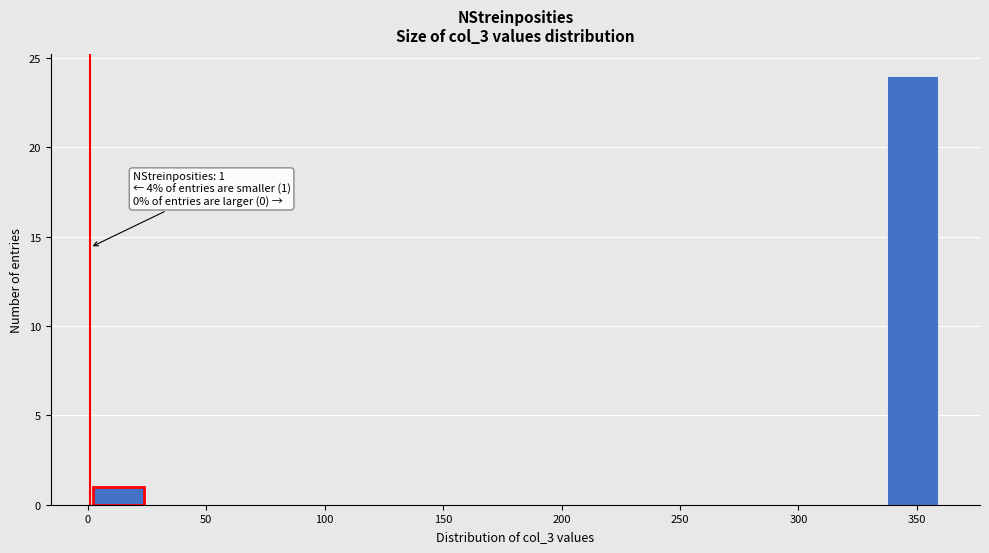

Which range on the x-axis has the tallest bar?

335 to 360